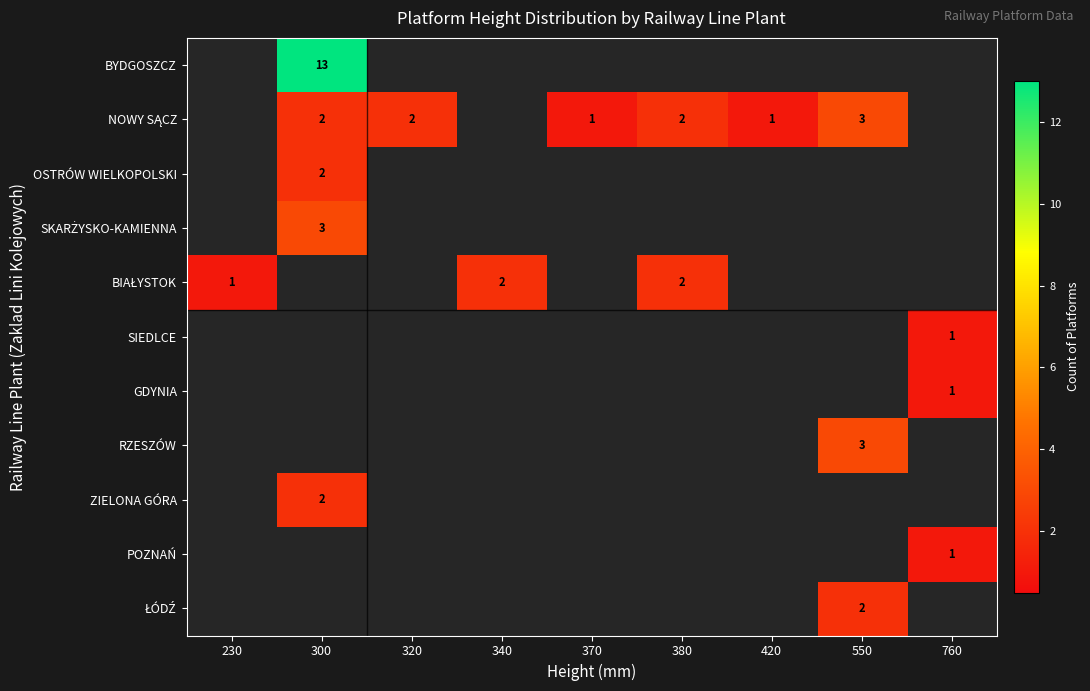

How many NOWY SĄCZ values are between 2 and 3?

4